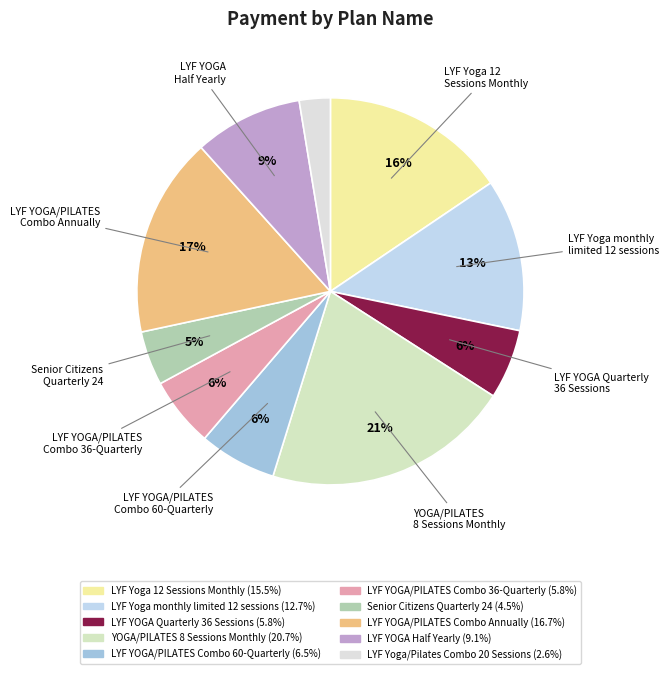

To the nearest percent, what is the difference between the largest and smallest slice percentages?

18%